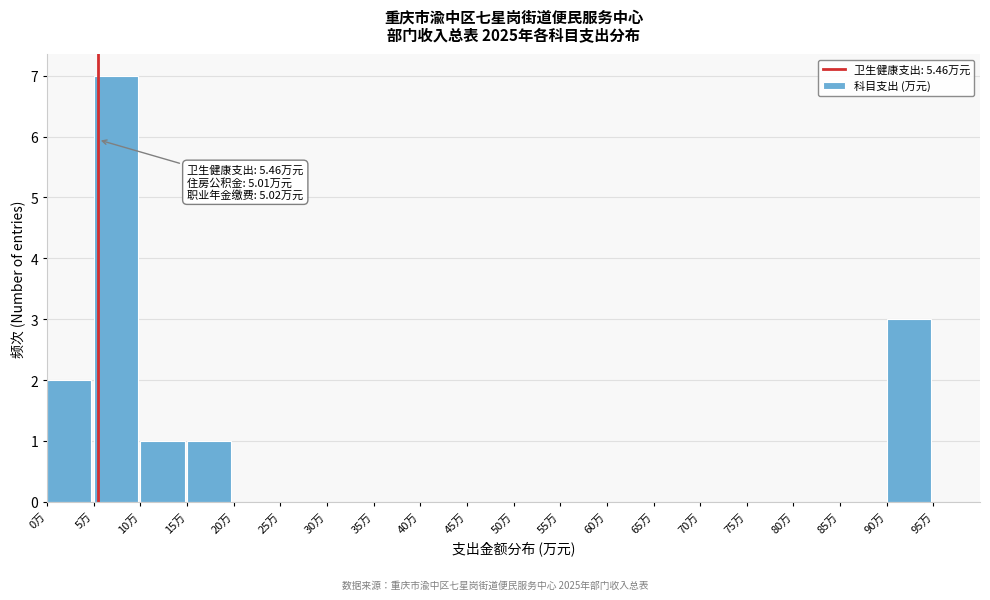

Which range on the x-axis has the tallest bar?

5 to 10